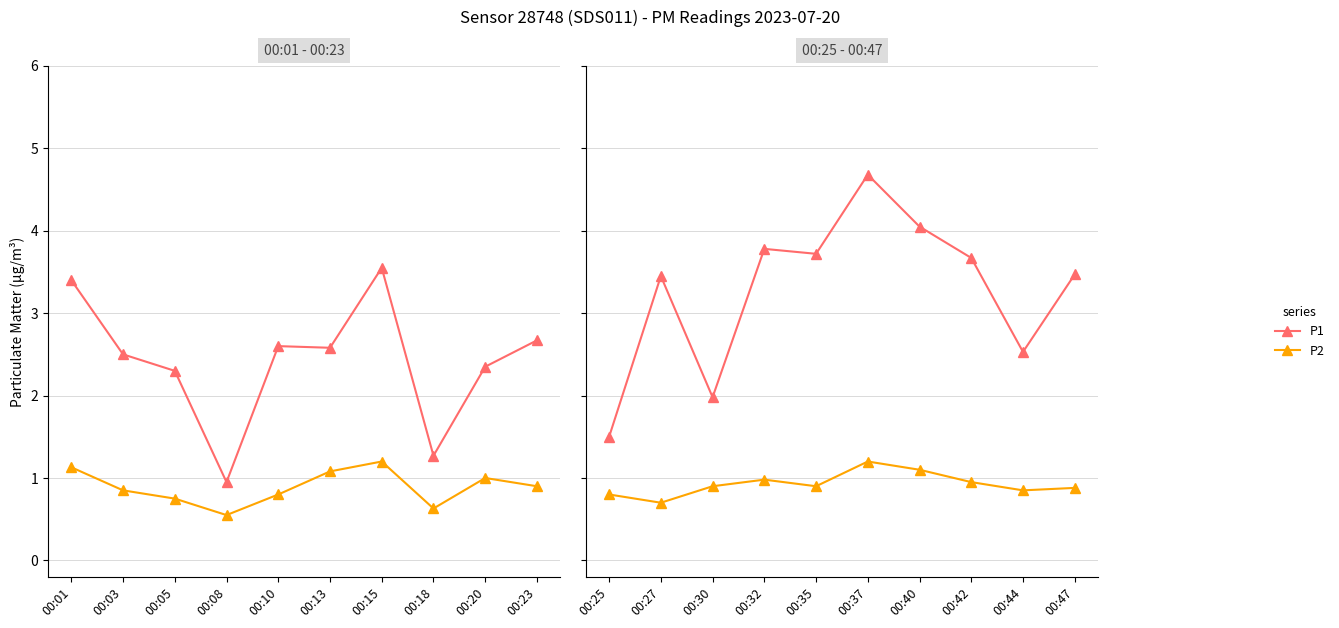

What are all the series names shown in the legend?

P1, P2